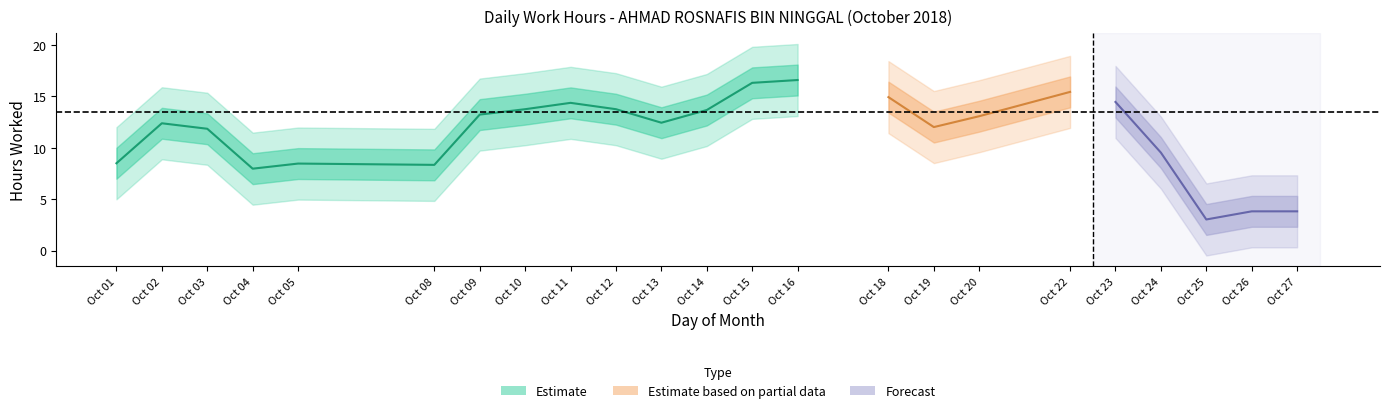

What is the sum of all values?

269.7